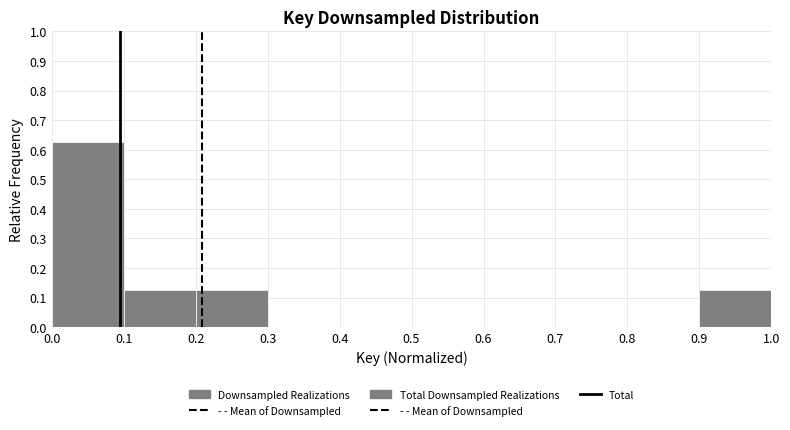

Reading left to right, list every bar in this chart as the range it spans on the x-axis followed by its height. The values are not printed on the chart, so give them approximately, as read against the axis.

0.0 to 0.1: 0.63
0.1 to 0.2: 0.13
0.2 to 0.3: 0.13
0.3 to 0.4: 0
0.4 to 0.5: 0
0.5 to 0.6: 0
0.6 to 0.7: 0
0.7 to 0.8: 0
0.8 to 0.9: 0
0.9 to 1.0: 0.13